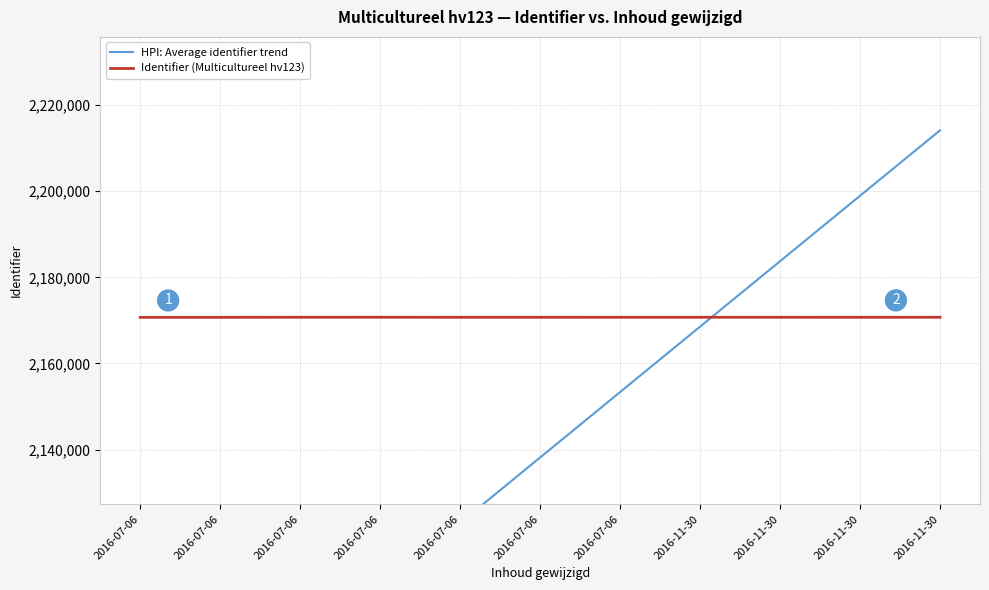

True or false: HPI: Average identifier trend has more than 2 points higher than both neighbors.

False